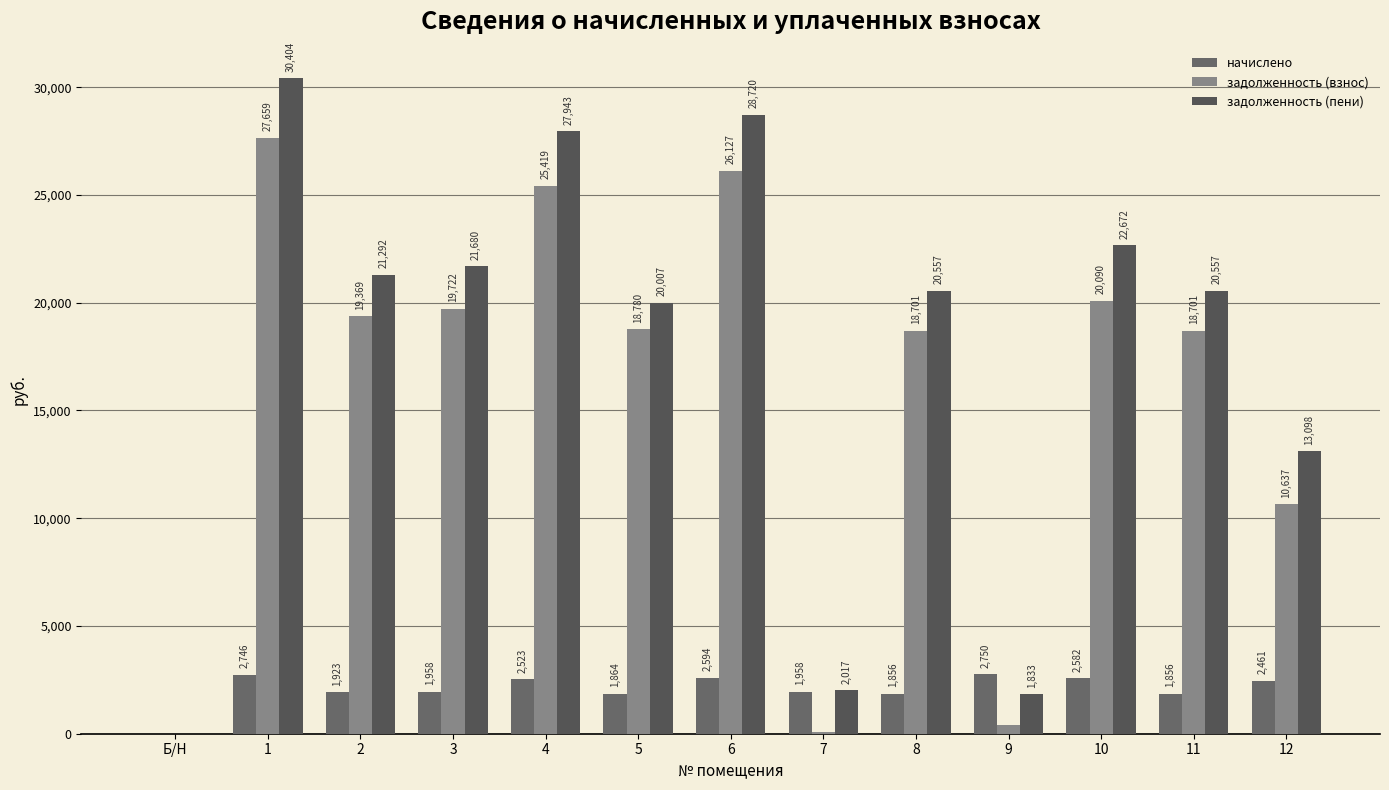

What is the approximate value of задолженность (пени) at 11?

20557.4